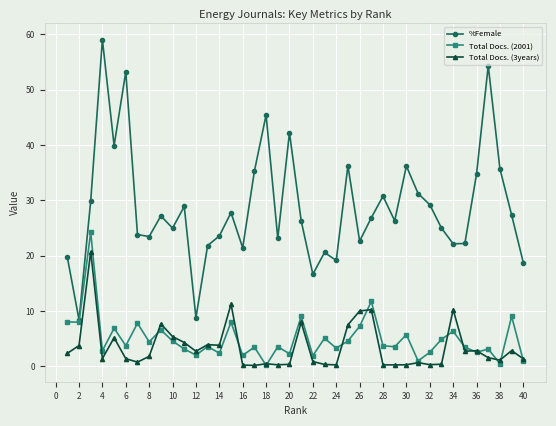

What is the value of the Total Docs. (3years) point at the 37th from the left?

1.6